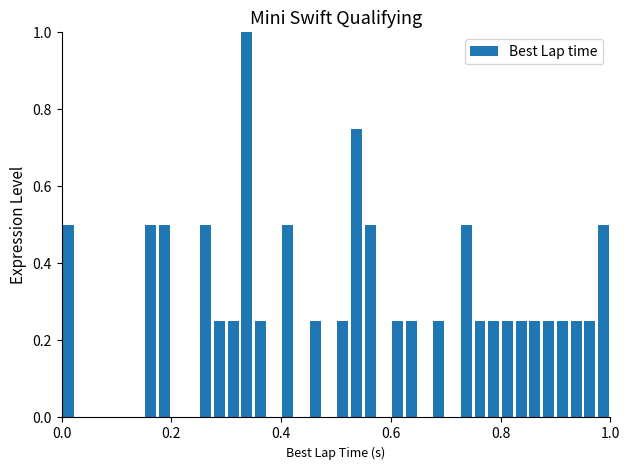

Around what value on the x-axis is the tallest bar? Give the approximate position of its centre, as read against the axis.

0.34